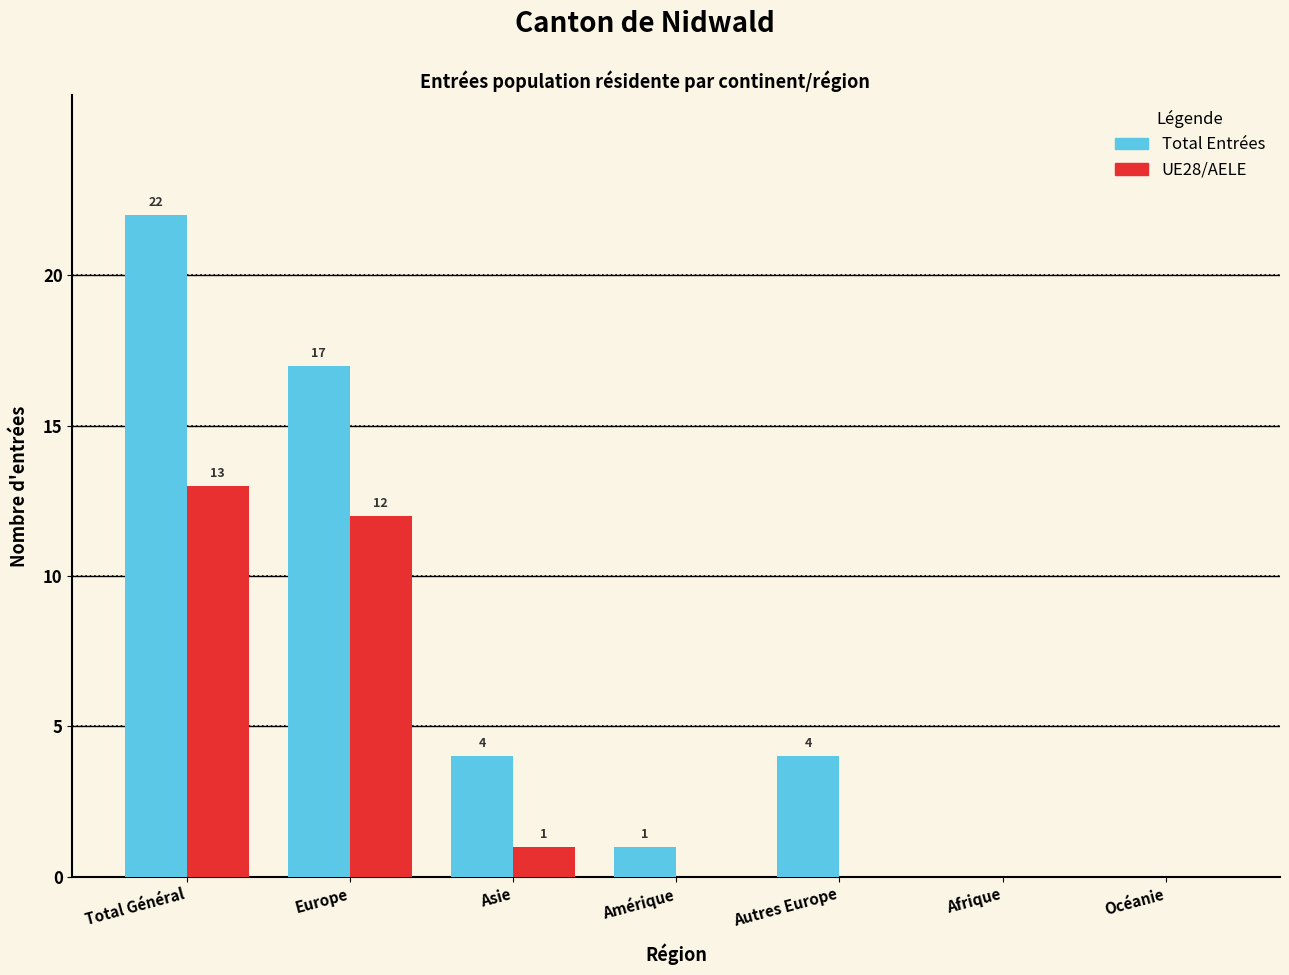

Reading left to right, what are all the values shown in this chart?

Total Entrées: Total Général=22	Europe=17	Asie=4	Amérique=1	Autres Europe=4	Afrique=0	Océanie=0
UE28/AELE: Total Général=13	Europe=12	Asie=1	Amérique=0	Autres Europe=0	Afrique=0	Océanie=0